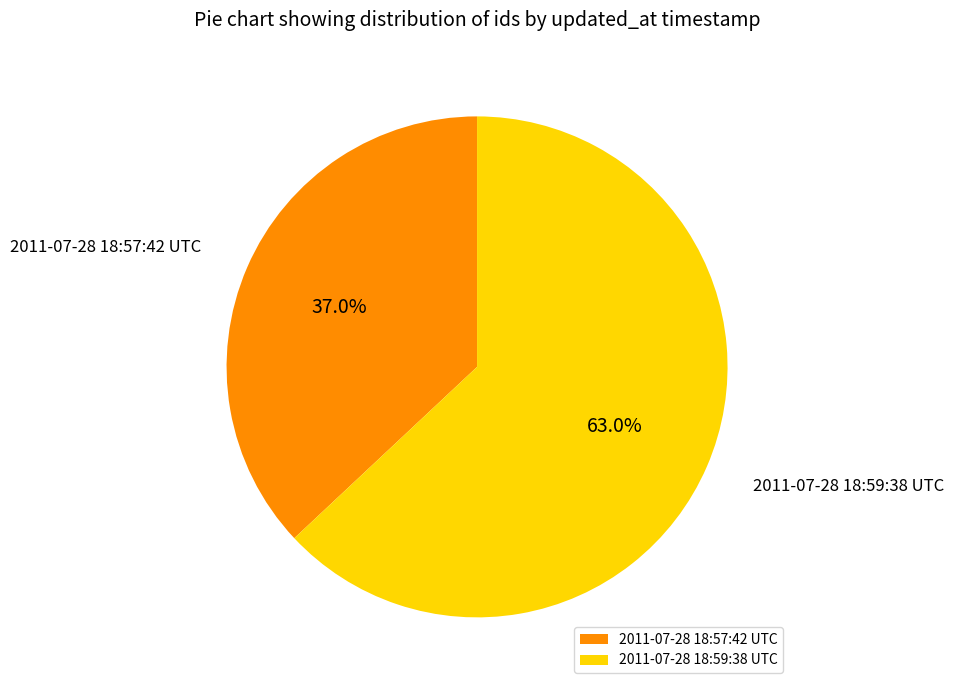

Is 2011-07-28 18:57:42 UTC the majority of the pie?

No